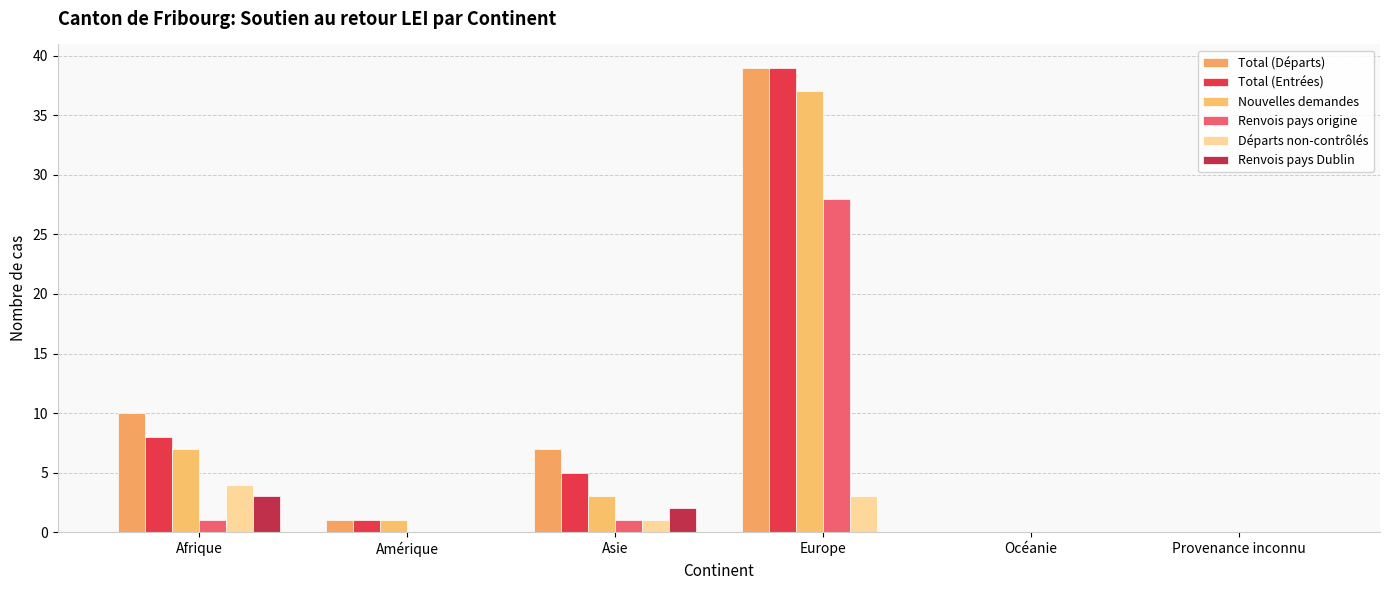

What position from the left is Afrique?

1